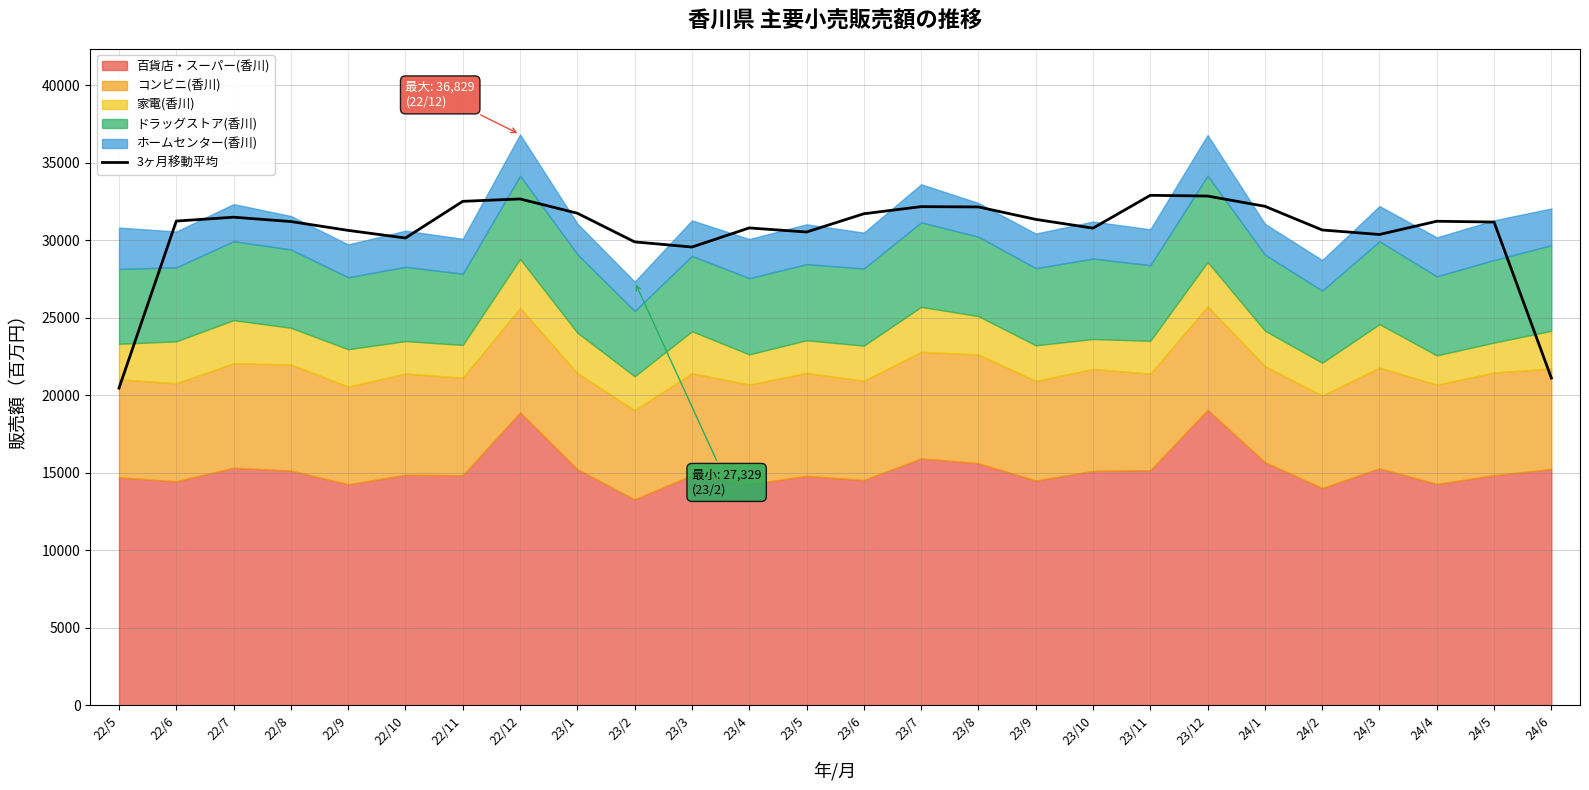

What is the difference between the maximum and minimum values?

12439.9